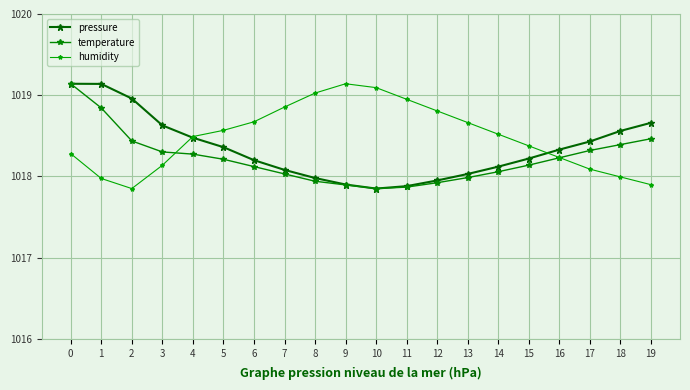

Where is the first local maximum for humidity?

9